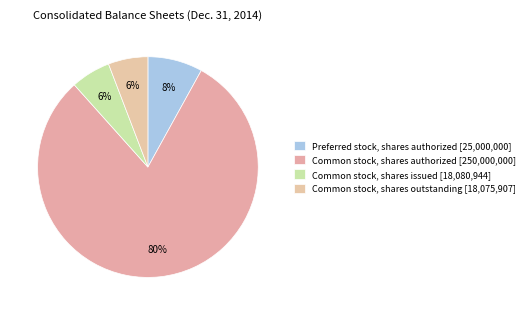

To the nearest percent, what portion does Common stock, shares authorized represent?

80%